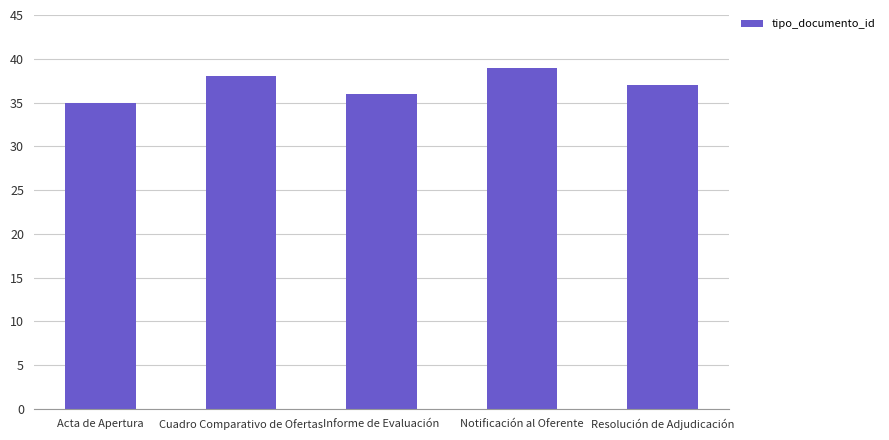

List the labels in order of value, smallest first.

Acta de Apertura, Informe de Evaluación, Resolución de Adjudicación, Cuadro Comparativo de Ofertas, Notificación al Oferente